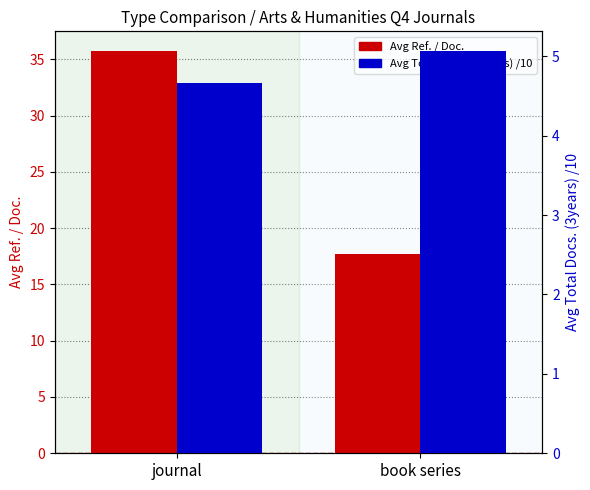

What is the total value across all series at book series?

22.8